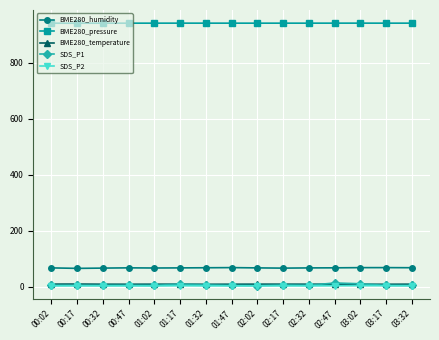

What is the sum of the BME280_pressure values at 01:02 and 03:32?

1882.8